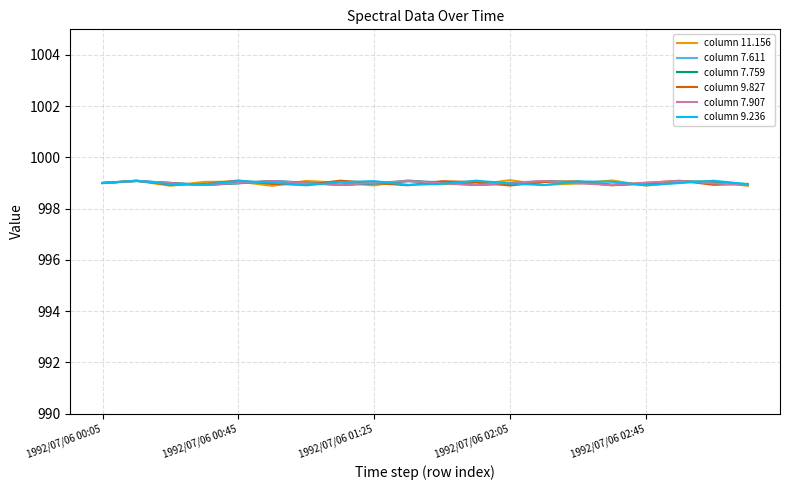

What is the minimum value for column 9.827?

998.9